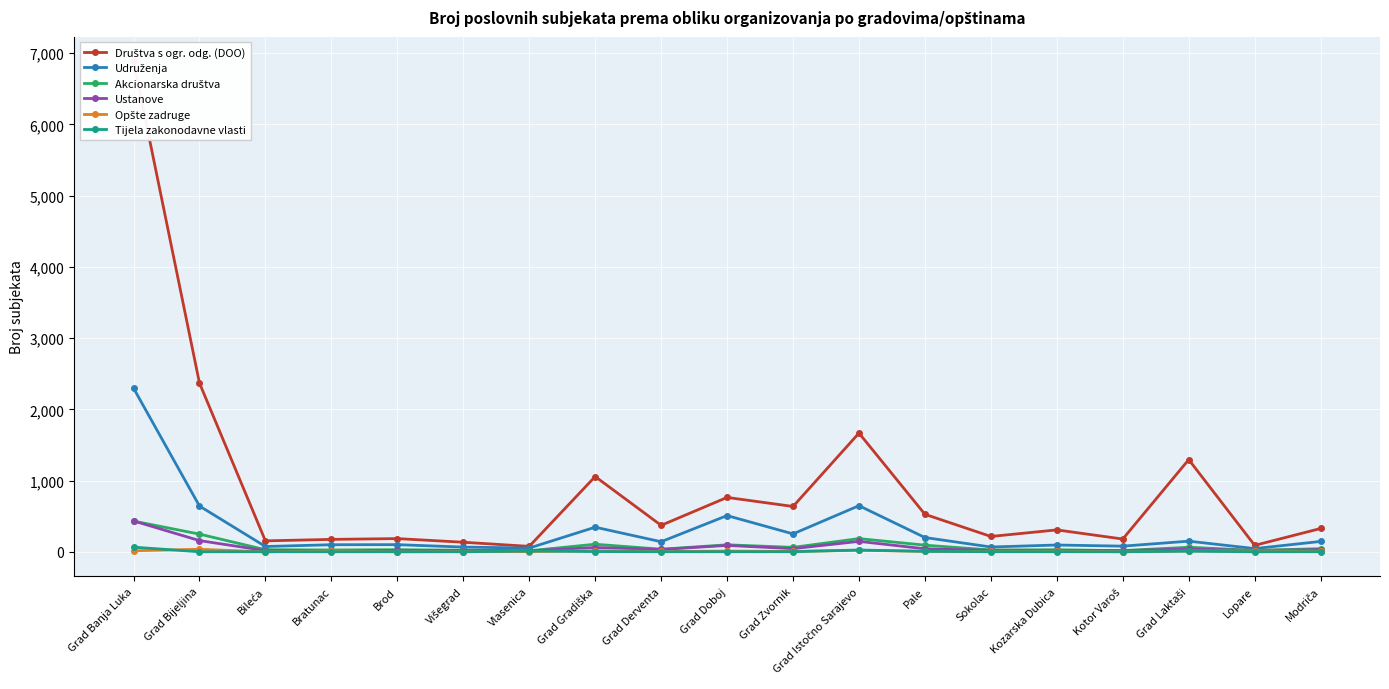

True or false: Akcionarska društva has more than 2 points higher than both neighbors.

True